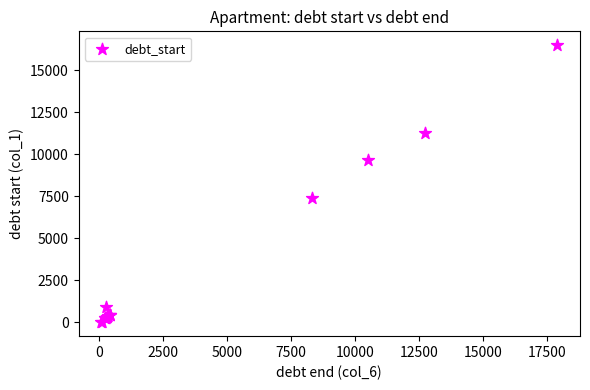

What Y value in the scatter plot is closest to 8244?

7423.3